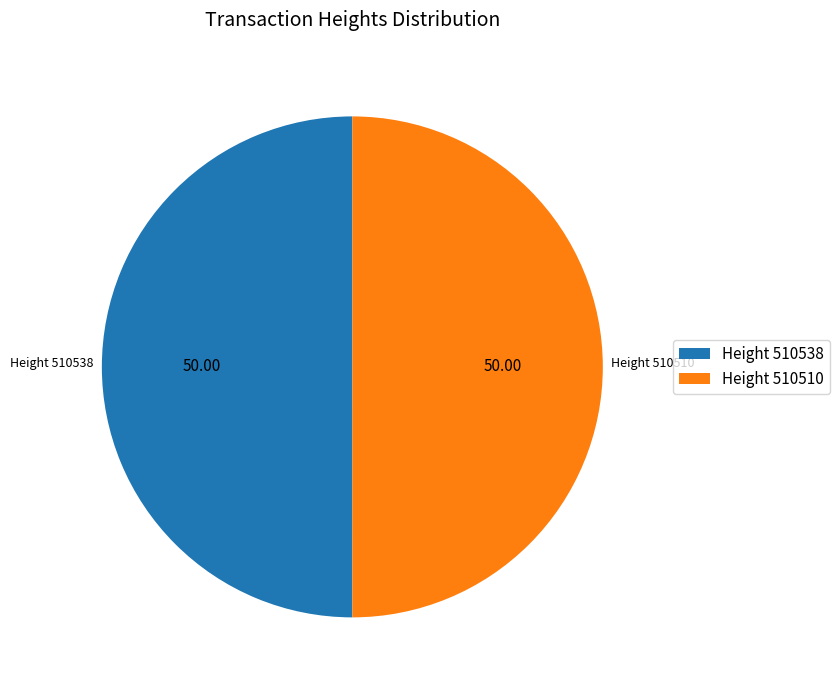

What is the ratio of the value at Height 510538 to the value at Height 510510?

1.0